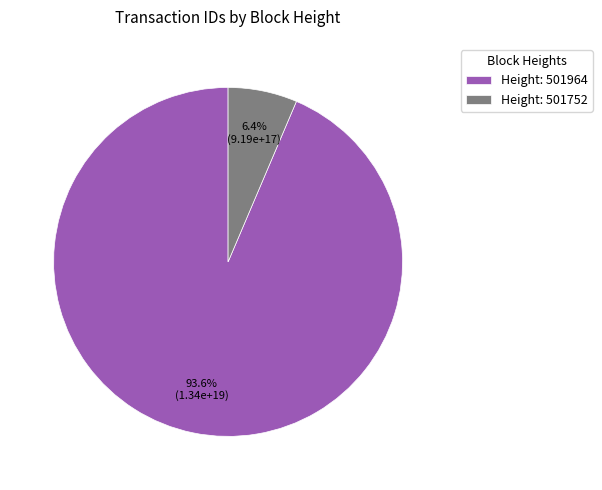

Which category accounts for the majority?

Height: 501964